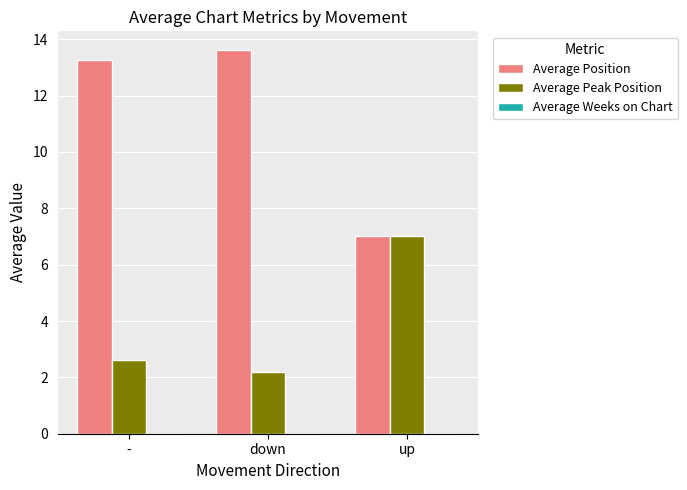

List the series in order of their peak value, highest first.

Average Position, Average Peak Position